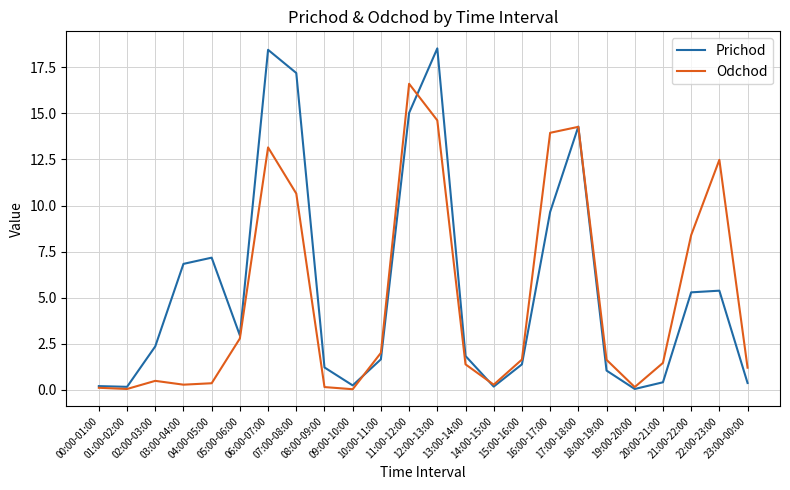

What is the maximum value for Odchod?

16.6